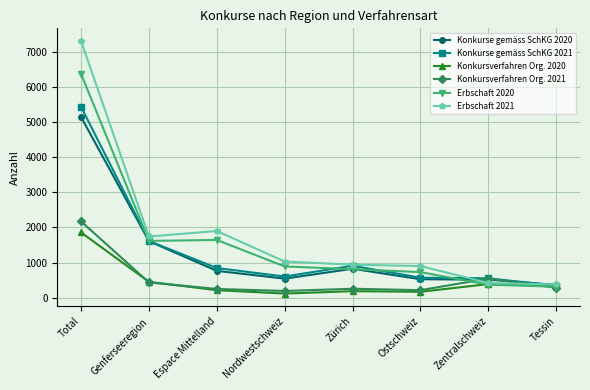

What is the difference between the highest and lowest values at Nordwestschweiz?

912